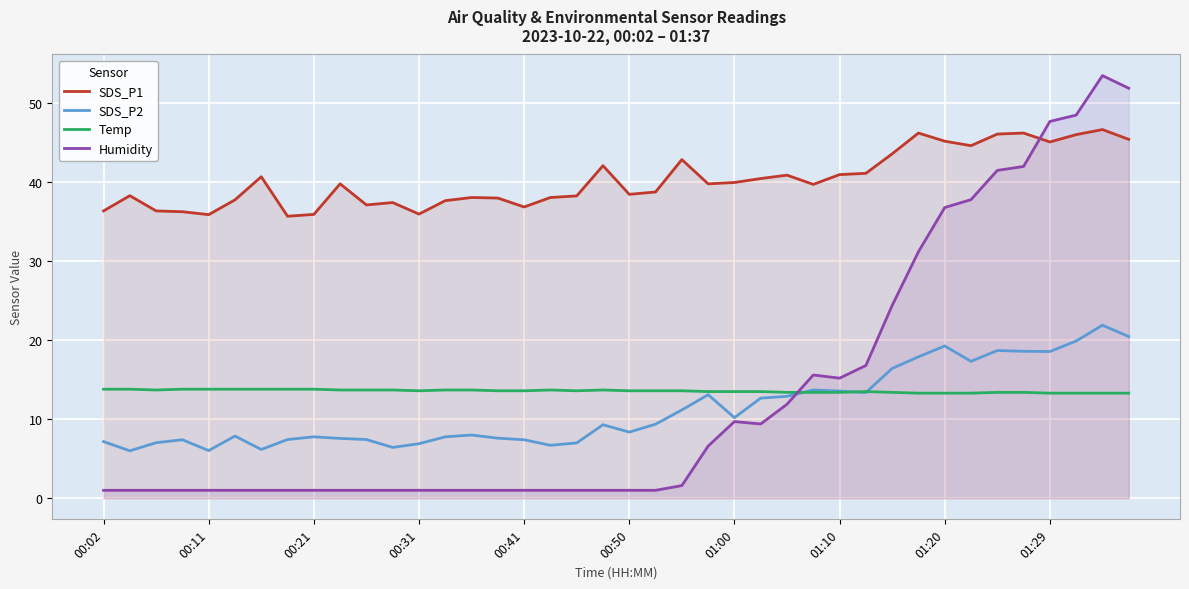

What is the difference between the maximum and minimum values in the SDS_P2 series?

15.9